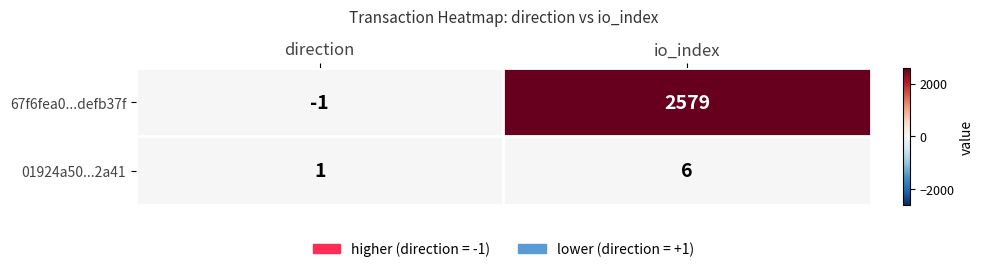

Which category has the lowest value across all series?

direction